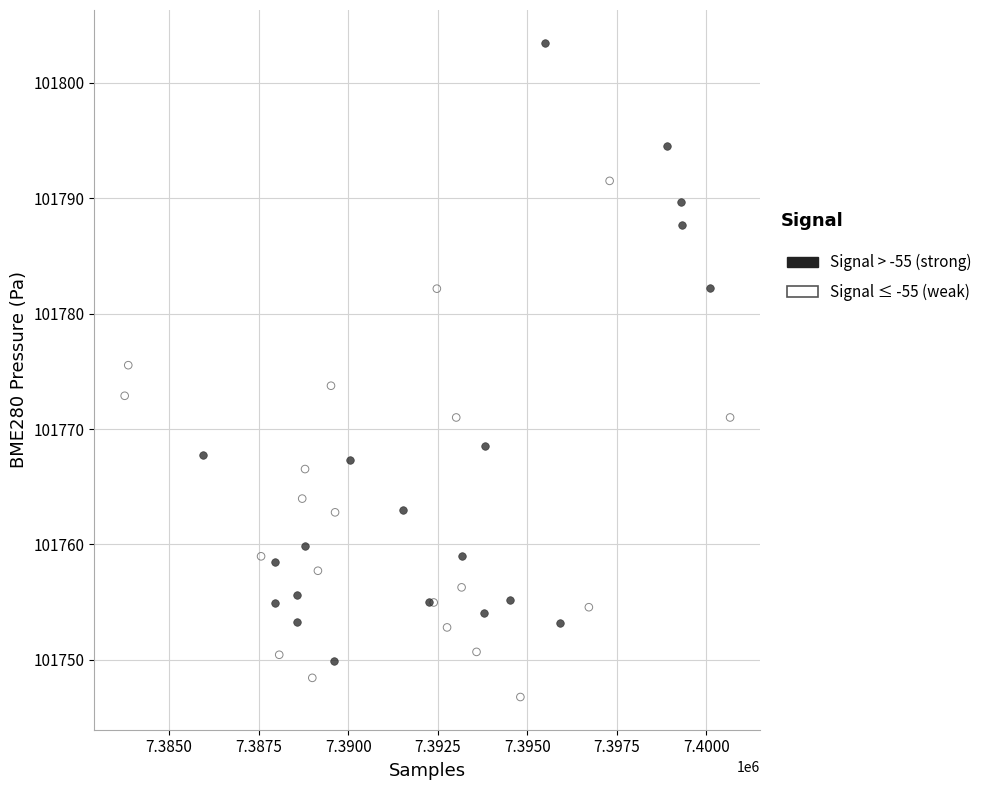

Which series contains the lowest Y value?

Signal ≤ -55 (weak)